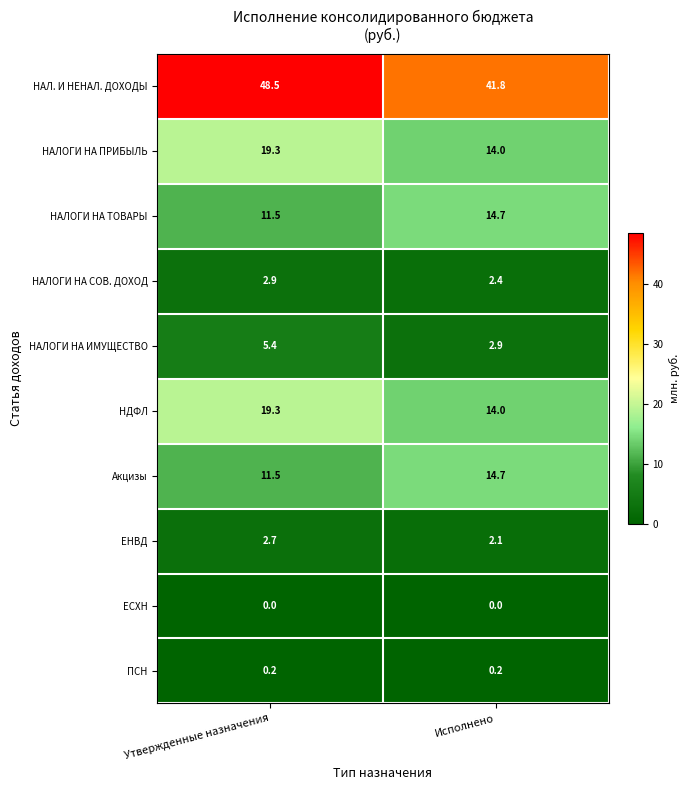

Reading left to right, extract all data points from this chart.

НАЛ. И НЕНАЛ. ДОХОДЫ: 48.5	41.8
НАЛОГИ НА ПРИБЫЛЬ: 19.3	14.0
НАЛОГИ НА ТОВАРЫ: 11.5	14.7
НАЛОГИ НА СОВ. ДОХОД: 2.9	2.4
НАЛОГИ НА ИМУЩЕСТВО: 5.4	2.9
НДФЛ: 19.3	14.0
Акцизы: 11.5	14.7
ЕНВД: 2.7	2.1
ЕСХН: 0.0	0.0
ПСН: 0.2	0.2